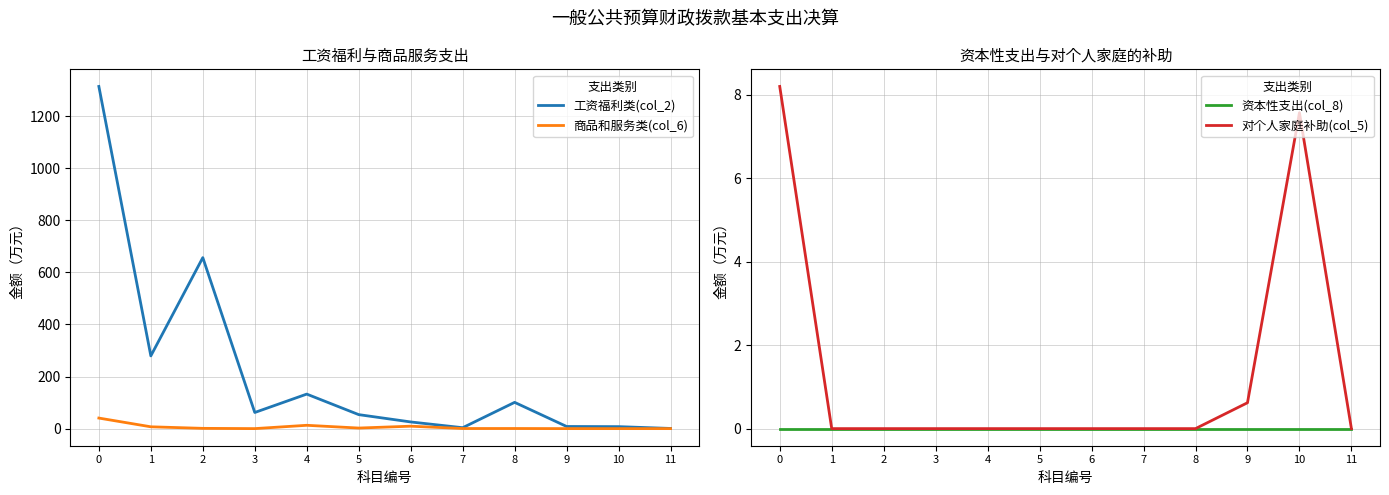

At 5, list the series in order from smallest to largest.

资本性支出(col_8), 对个人家庭补助(col_5), 商品和服务类(col_6), 工资福利类(col_2)